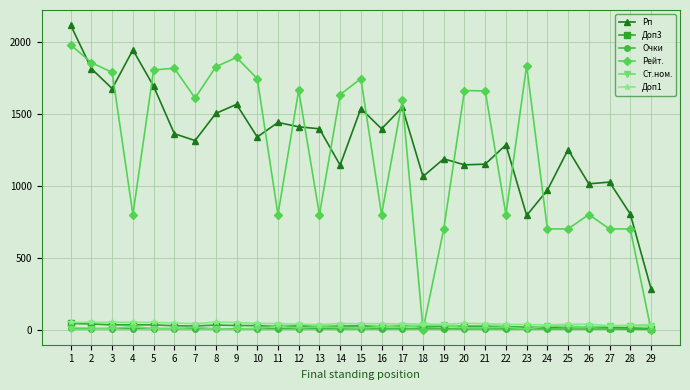

Which series has the largest total across all categories?

Рп